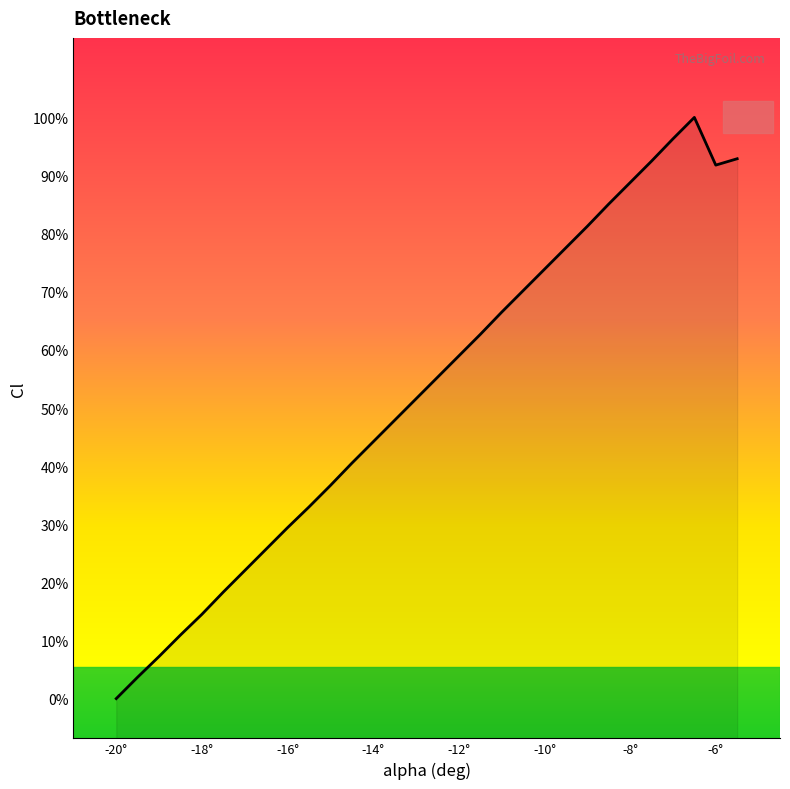

How many points are higher than both their immediate neighbors (excluding endpoints)?

1